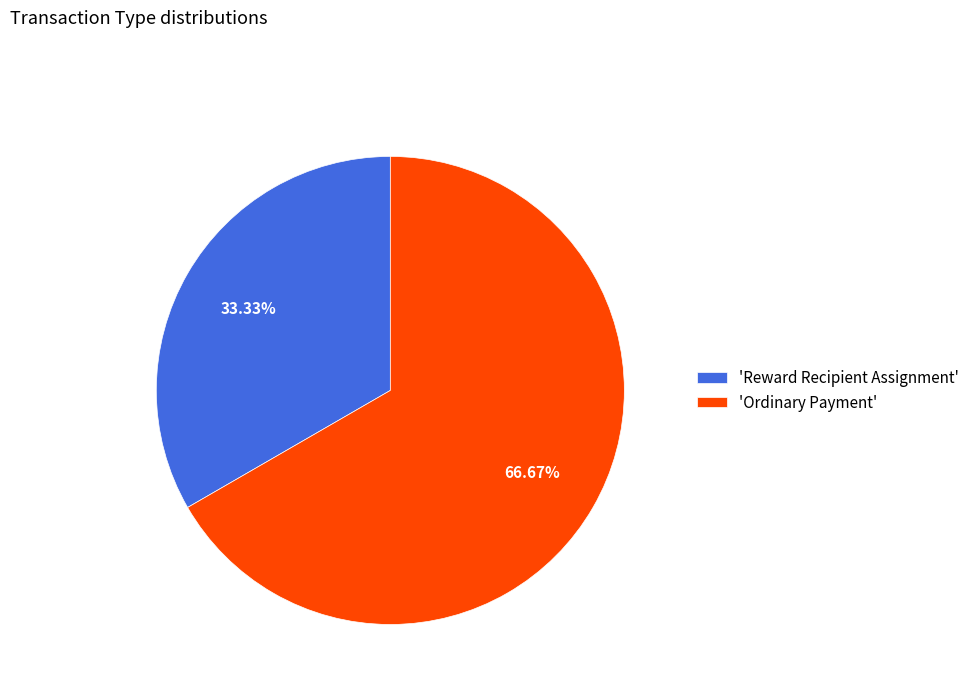

How many segments does this pie chart have?

2